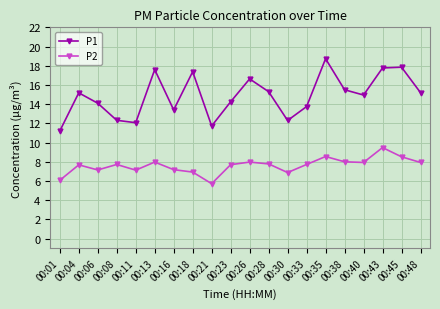

What is the spread (max minus min) of values at 00:33?

6.0